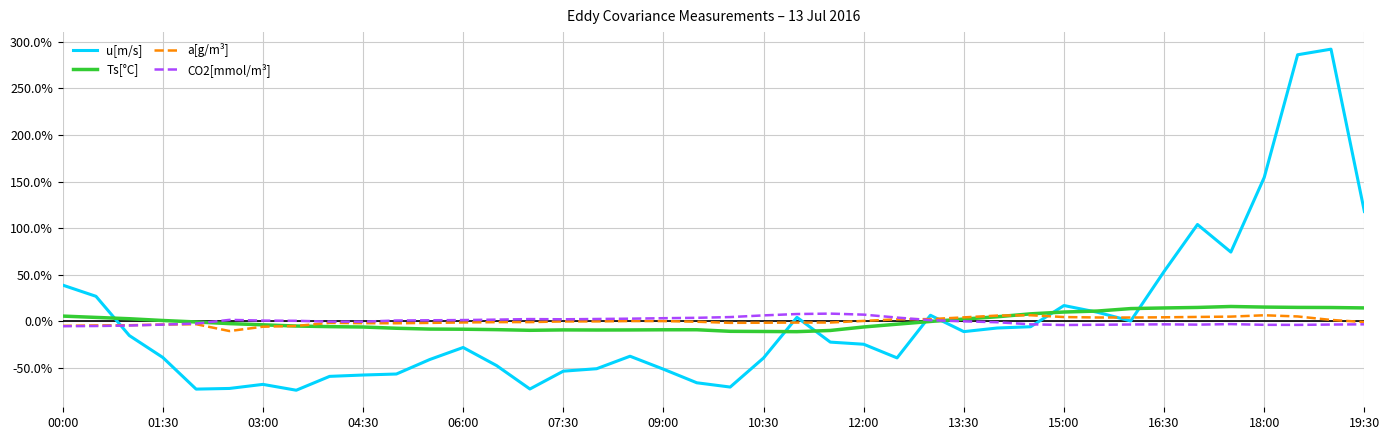

Which series has the widest spread of values?

u[m/s]